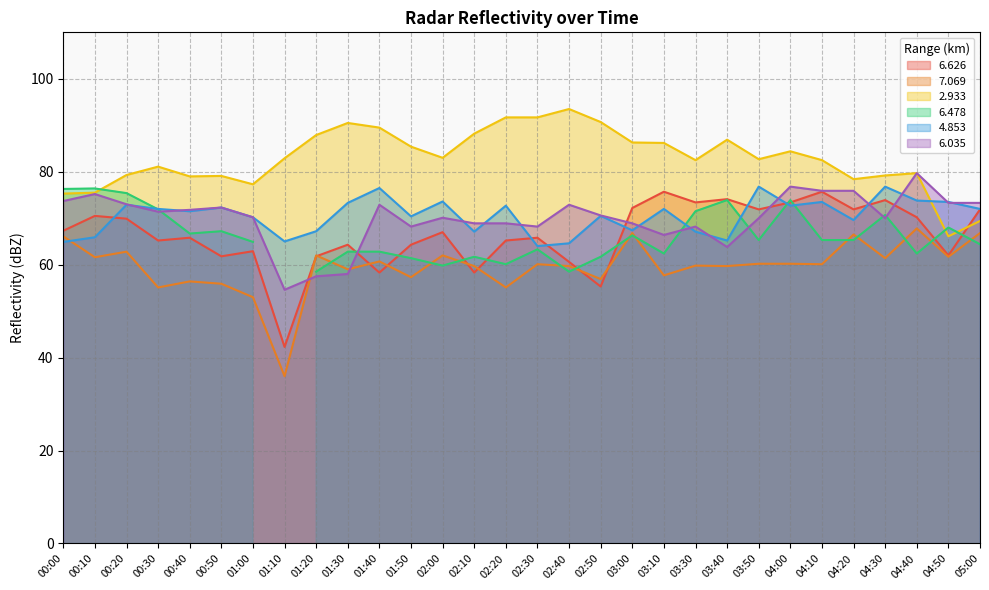

True or false: 7.069 and 2.933 cross at least once.

False